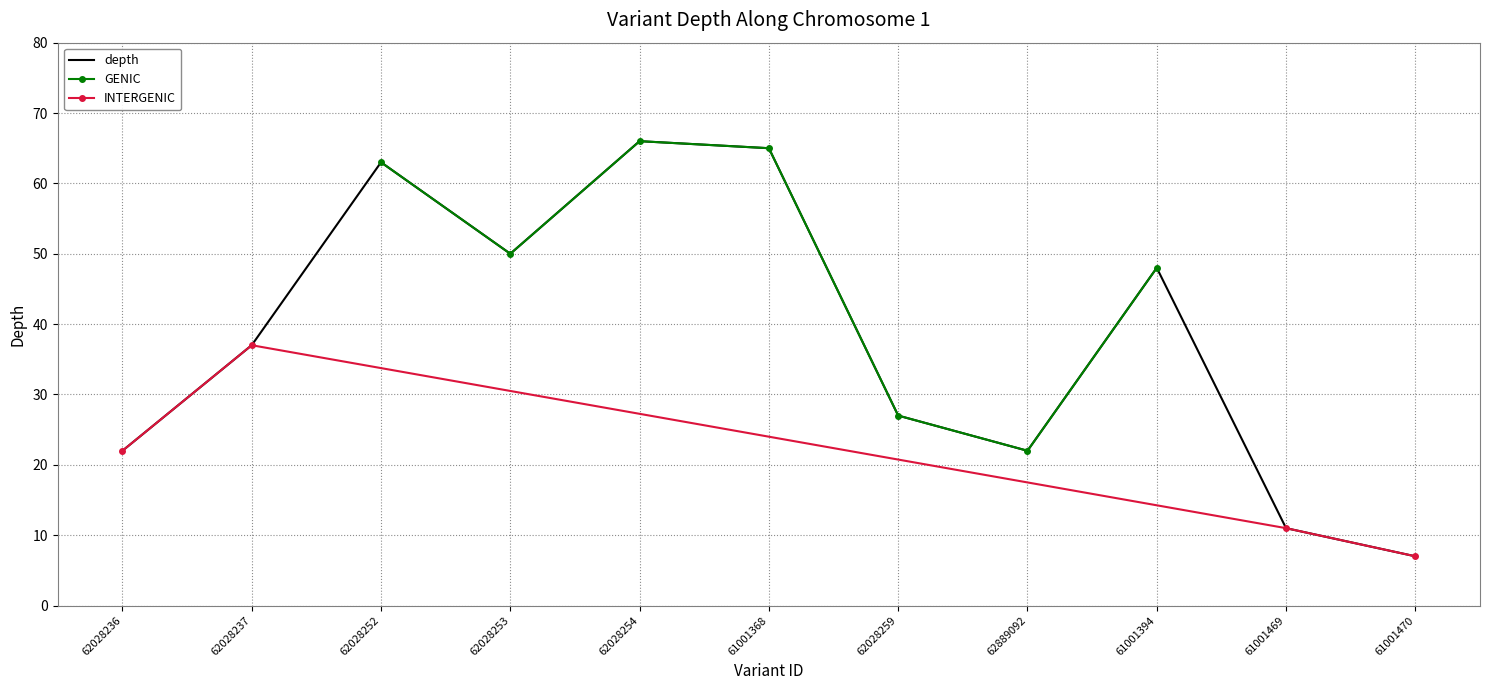

True or false: depth has a value of 4 at 61001469.

False